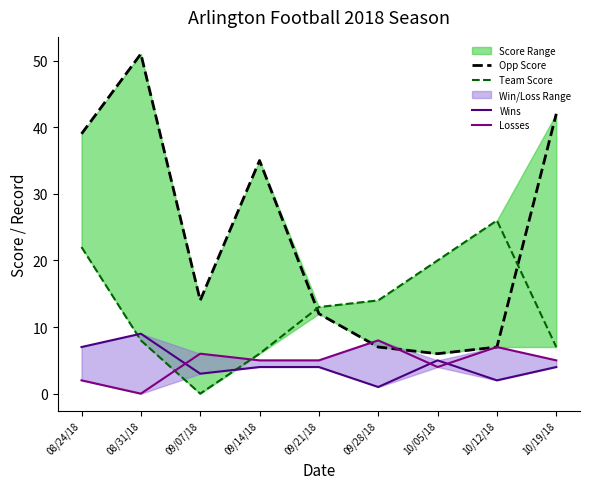

What is the difference between the highest and lowest values at 10/12/18?

24